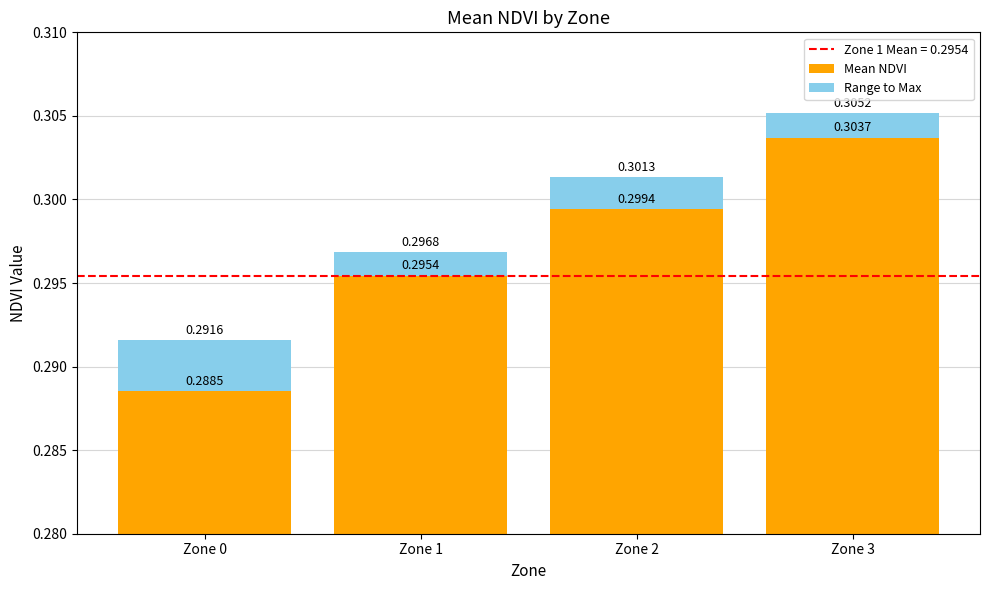

List the series in order of their peak value, lowest first.

Range to Max, Mean NDVI